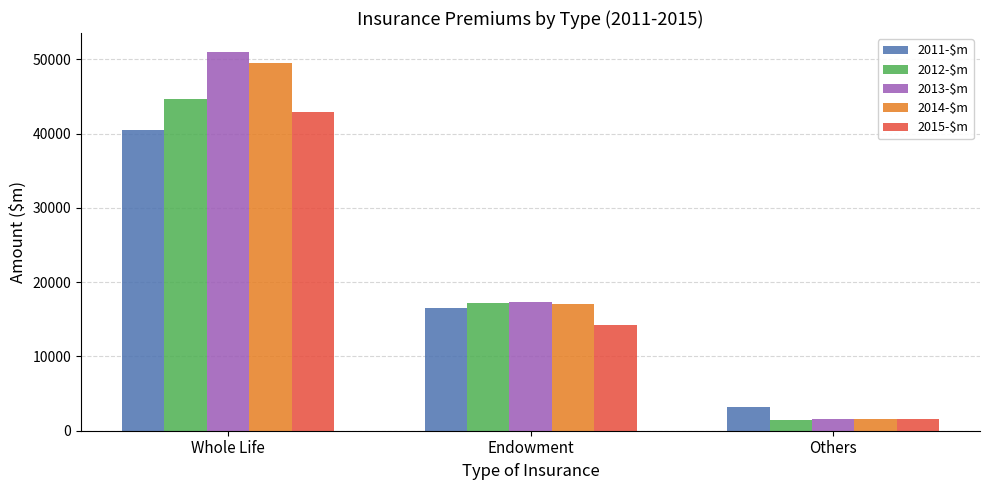

Rank the categories by 2014-$m value from highest to lowest.

Whole Life, Endowment, Others